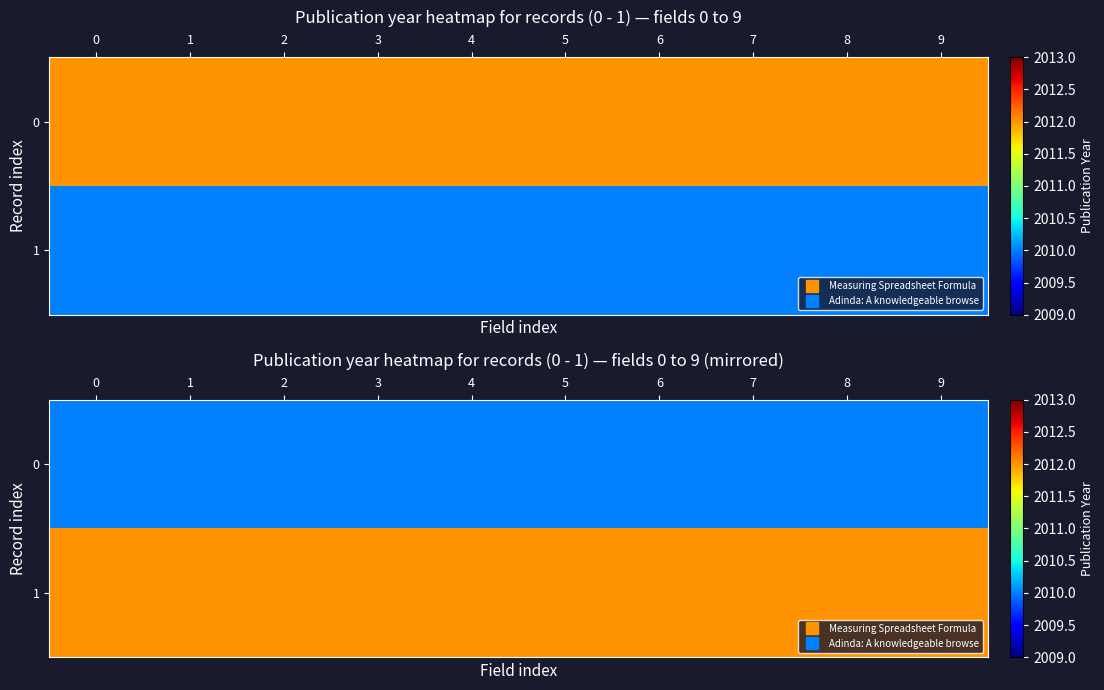

What is the maximum value shown in the chart?

2012